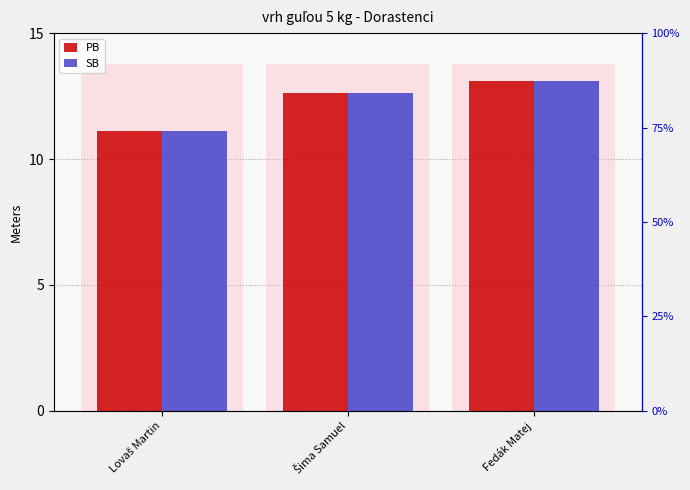

At which category is the sum across all series the highest?

Fedák Matej